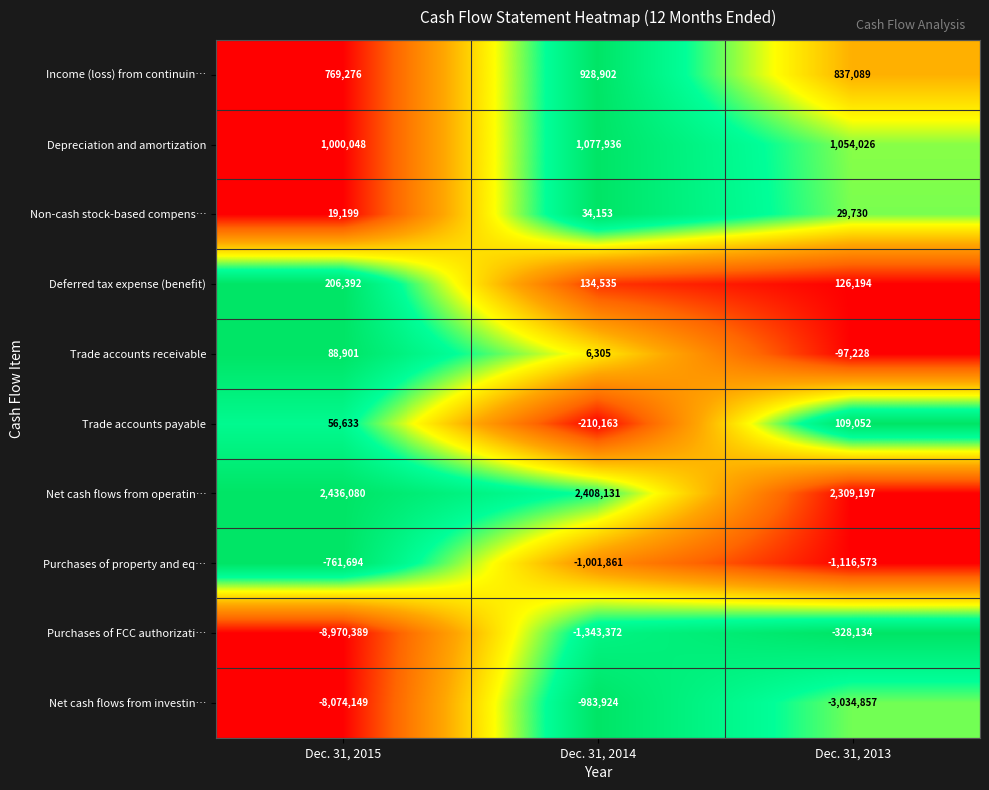

How many series are shown in this chart?

10